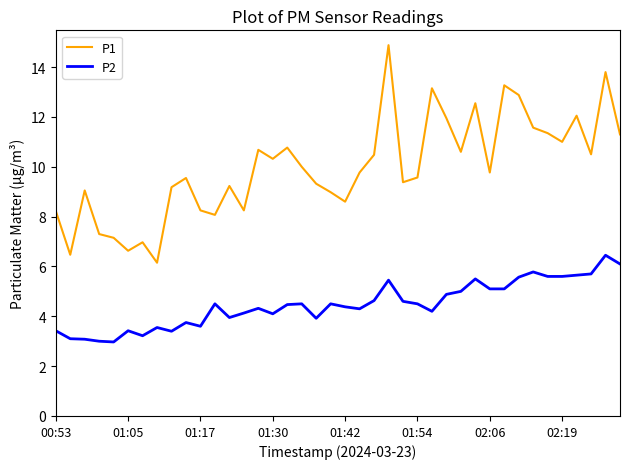

Which series has the largest total across all categories?

P1